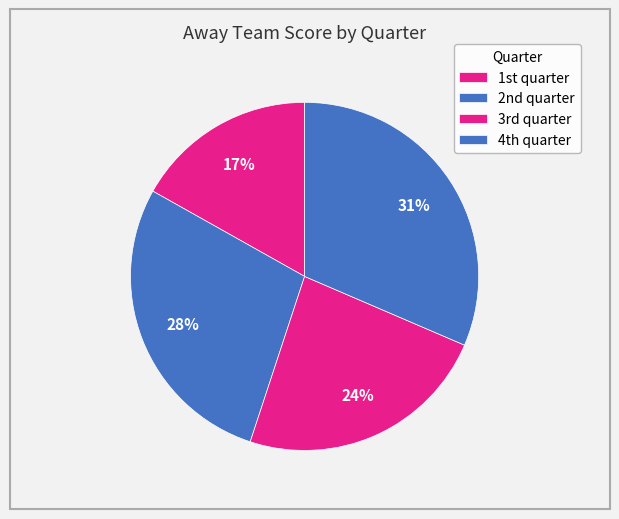

Which category has the smallest portion of the pie?

1st quarter